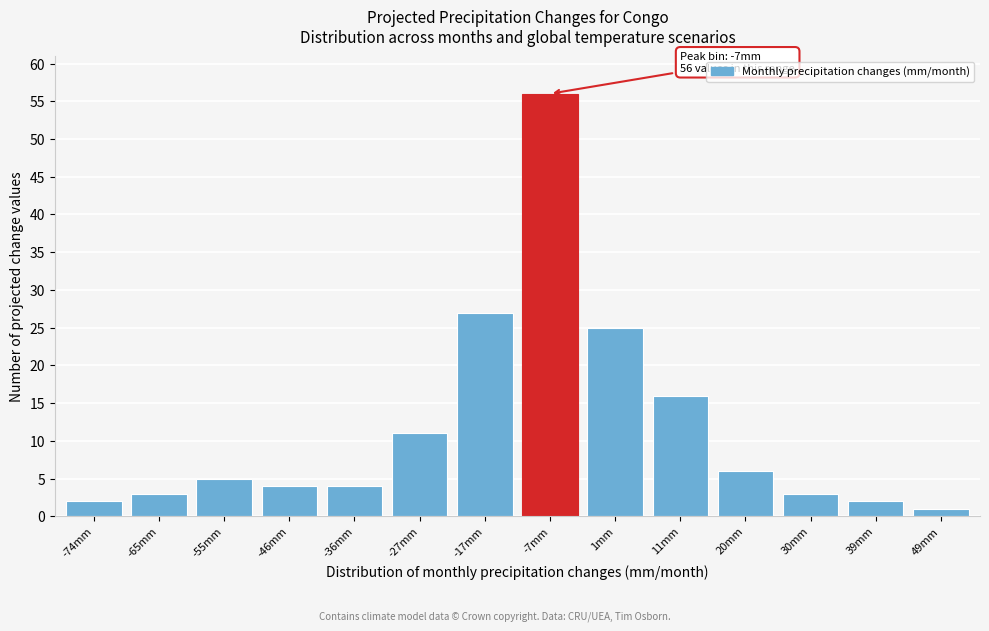

Reading left to right, list all the values displayed in this chart.

2	3	5	4	4	11	27	56	25	16	6	3	2	1